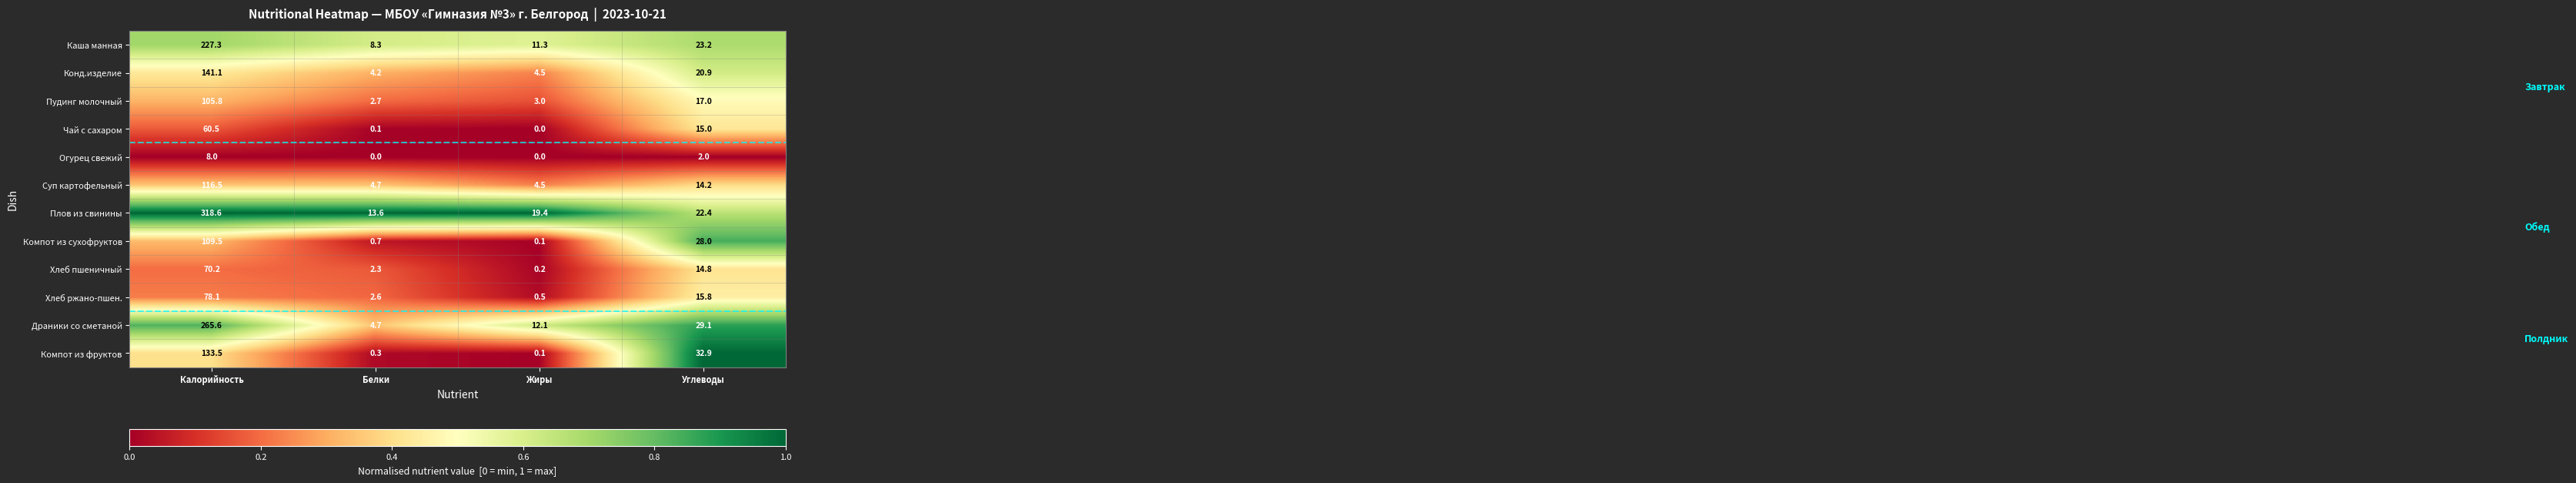

Which category has the highest value across all series?

Калорийность